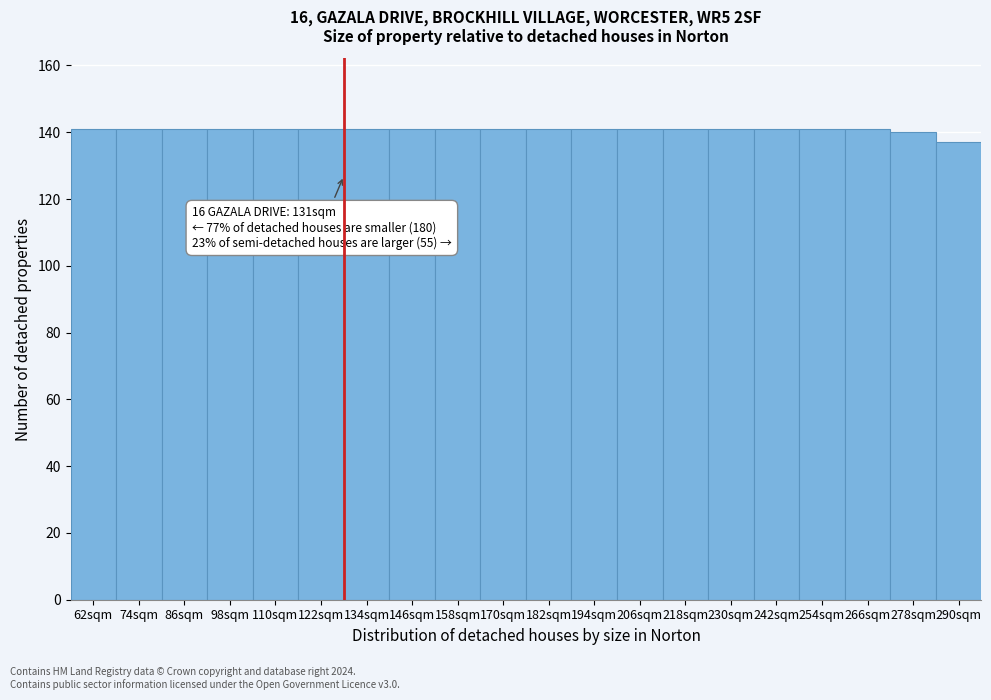

Reading left to right, transcribe all the data shown in this chart.

62sqm=141	74sqm=141	86sqm=141	98sqm=141	110sqm=141	122sqm=141	134sqm=141	146sqm=141	158sqm=141	170sqm=141	182sqm=141	194sqm=141	206sqm=141	218sqm=141	230sqm=141	242sqm=141	254sqm=141	266sqm=141	278sqm=140	290sqm=137